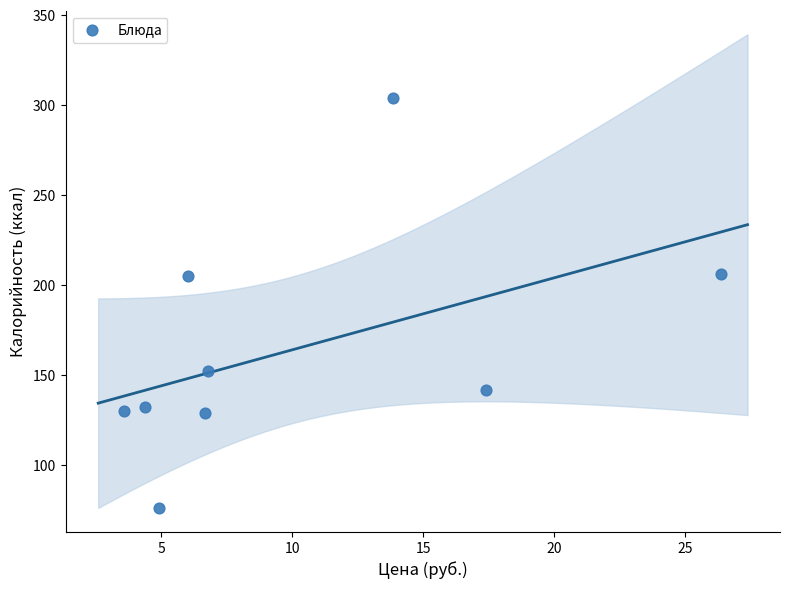

What is the average X value?

10.0